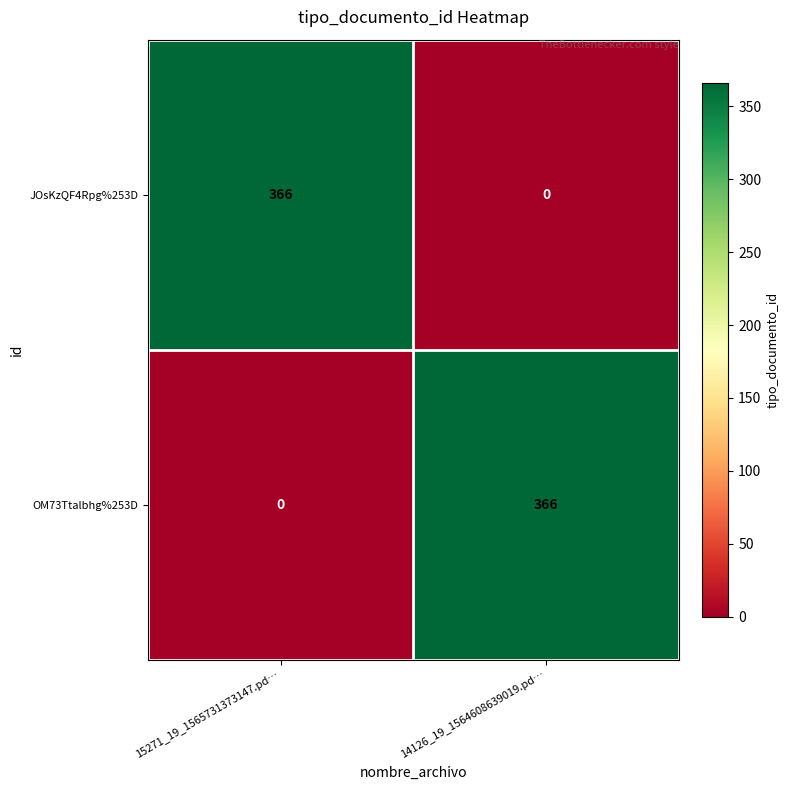

At which label is OM73Ttalbhg%253D closest to 183?

15271_19_1565731373147.pd…